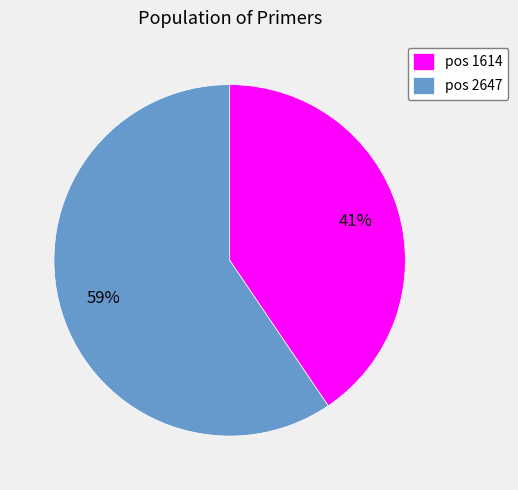

To the nearest percent, what is the combined percentage of pos 2647 and pos 1614?

100%